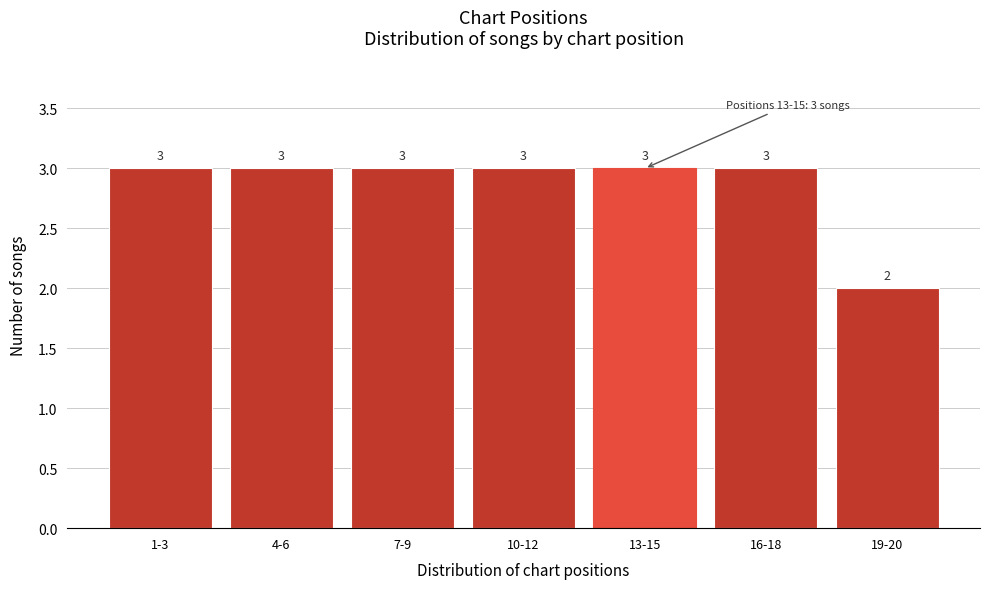

Reading right to left, list all the values displayed in this chart.

19-20=2	16-18=3	13-15=3	10-12=3	7-9=3	4-6=3	1-3=3